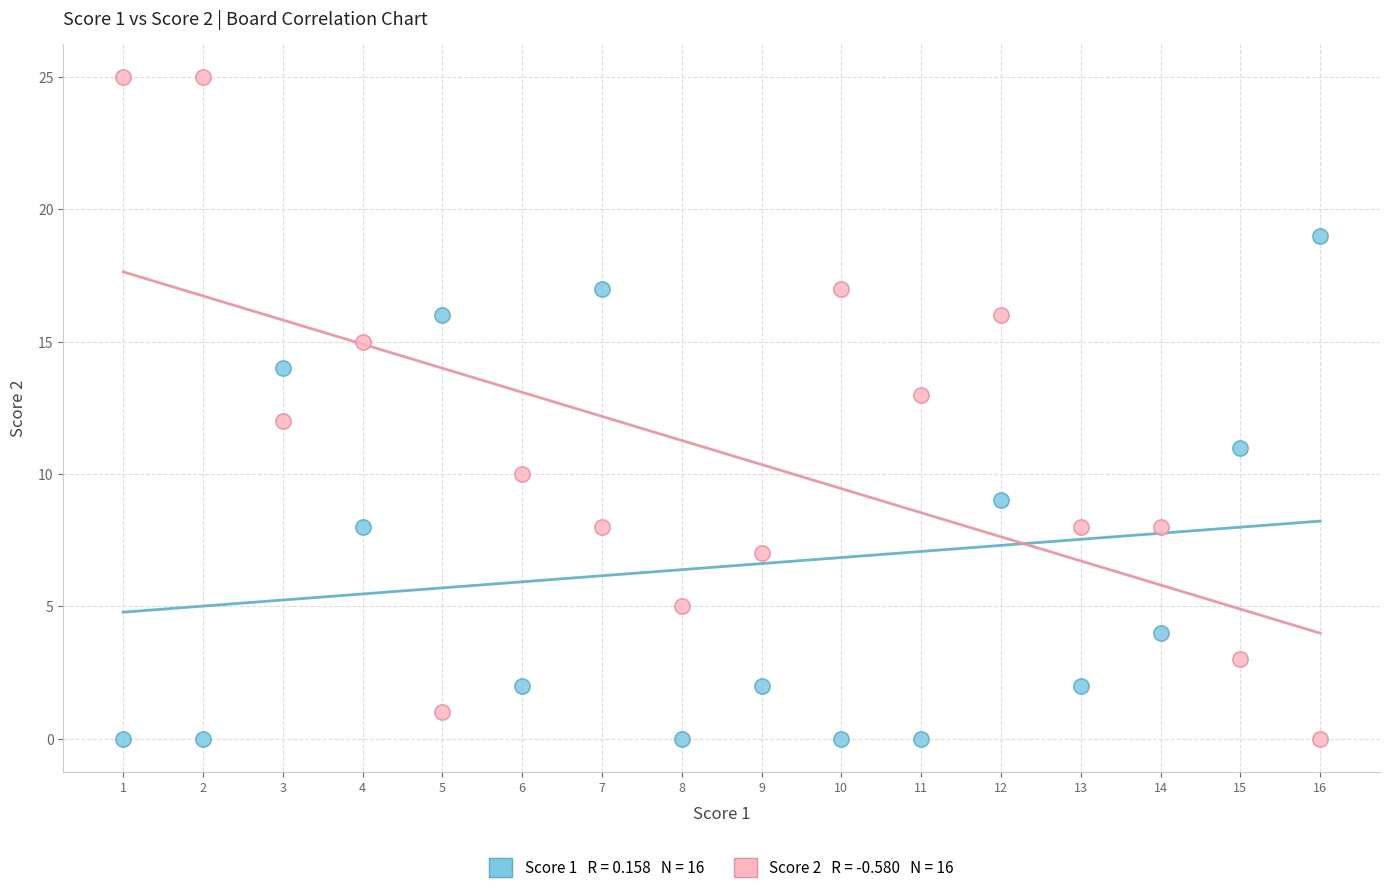

Across all data points, what is the range of Y values (max minus min)?

25